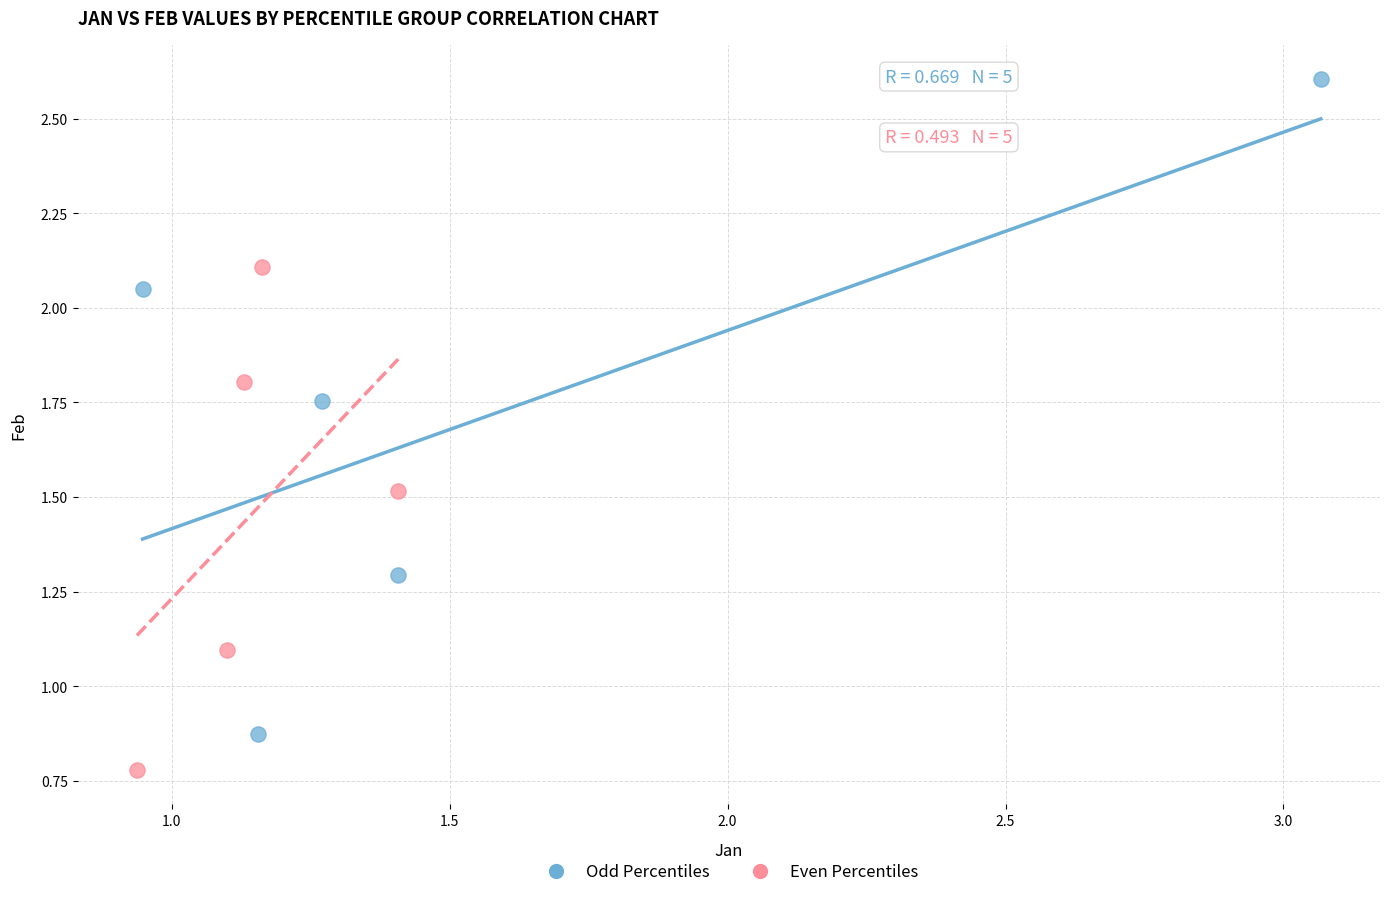

Which series contains the highest Y value?

Odd Percentiles